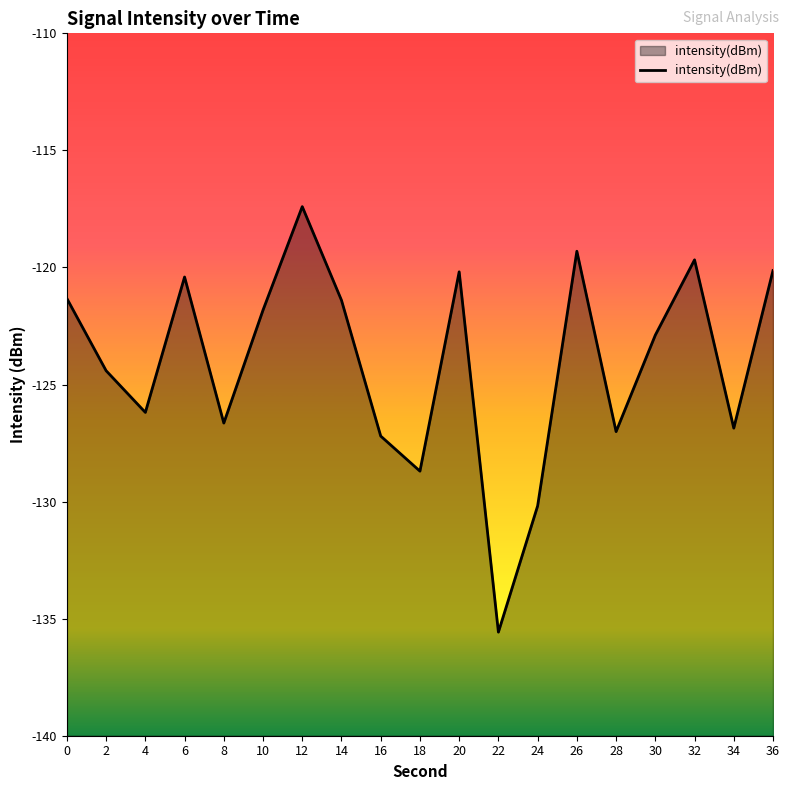

How many categories are shown in the chart?

19